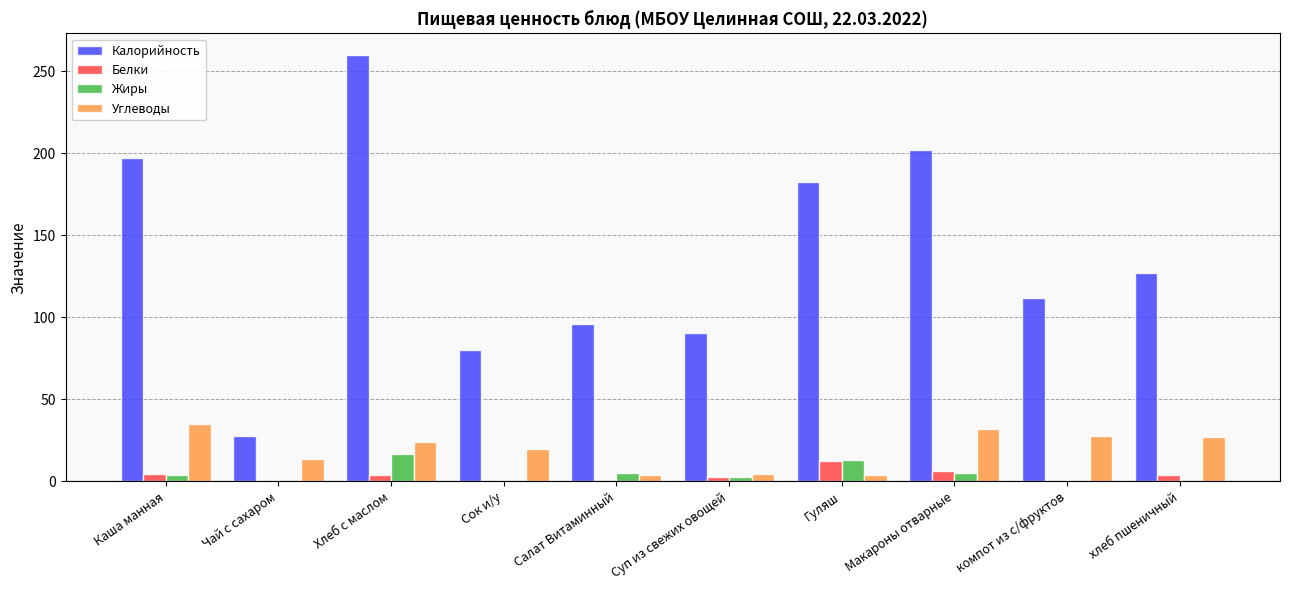

Which series changed the most between Каша манная and Чай с сахаром?

Калорийность